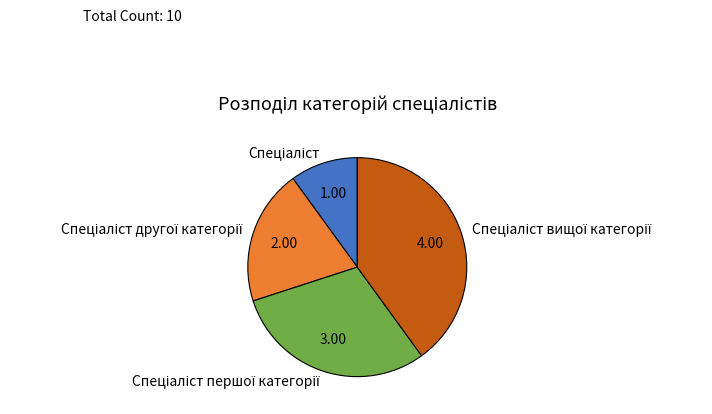

Count the number of slices in the pie.

4